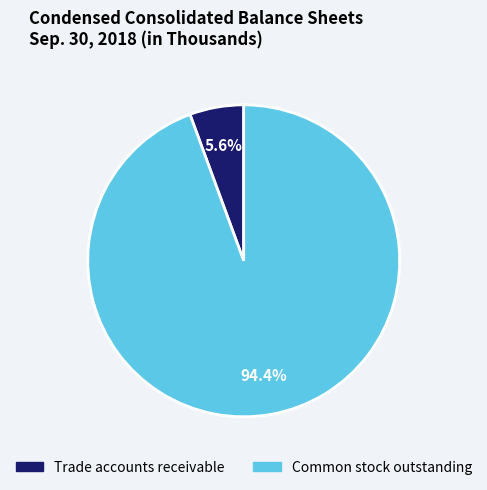

What is the majority slice?

Common stock outstanding